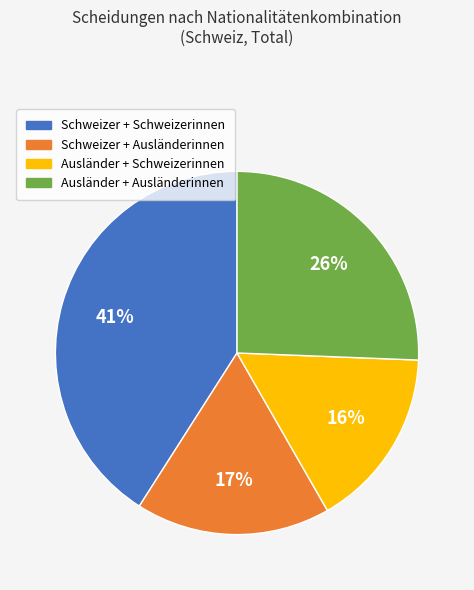

Count the number of slices in the pie.

4